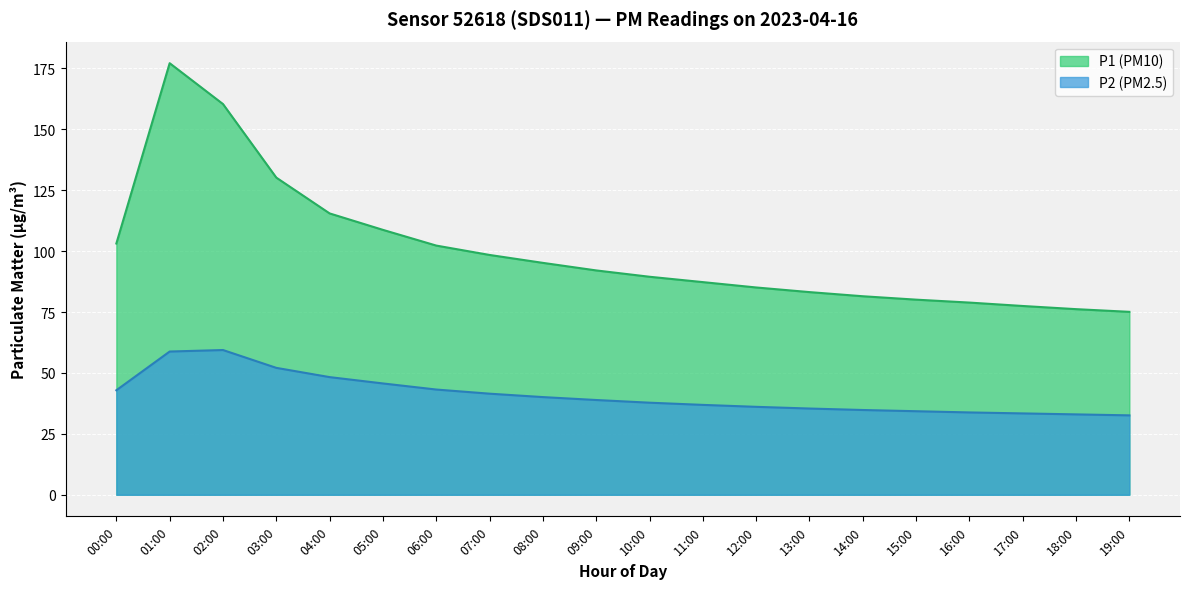

Where is the first local maximum for P1?

01:00